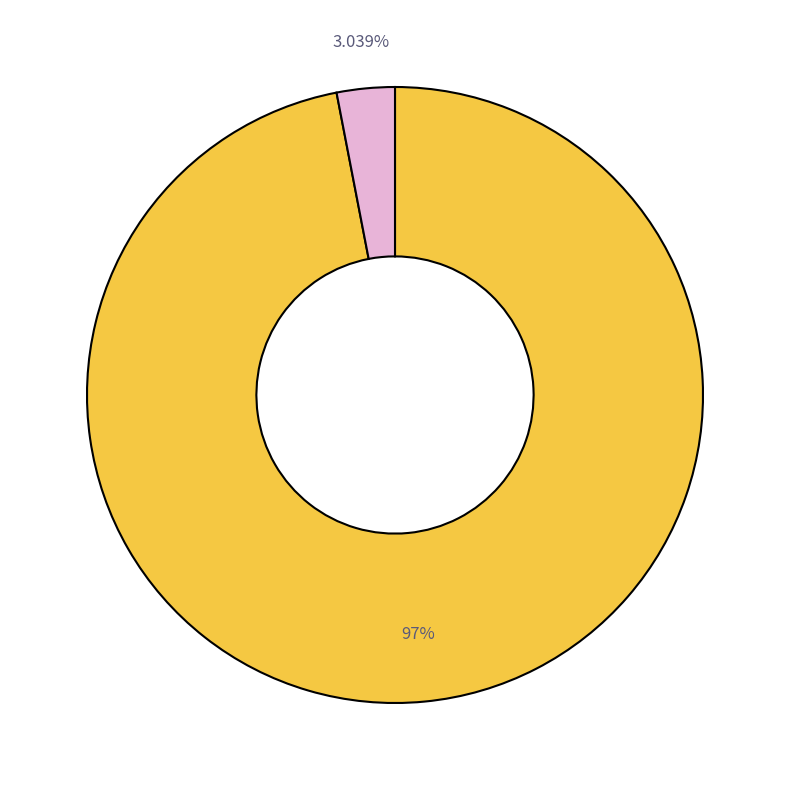

Is there any slice that represents more than half of the pie?

Yes